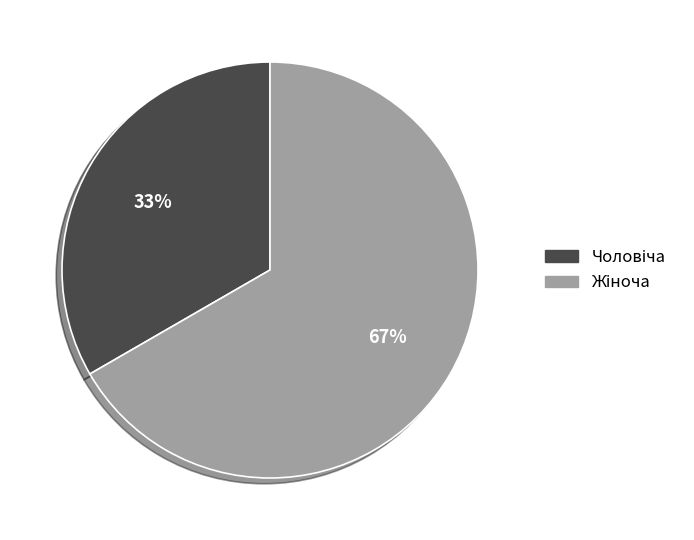

Is there any slice that represents more than half of the pie?

Yes